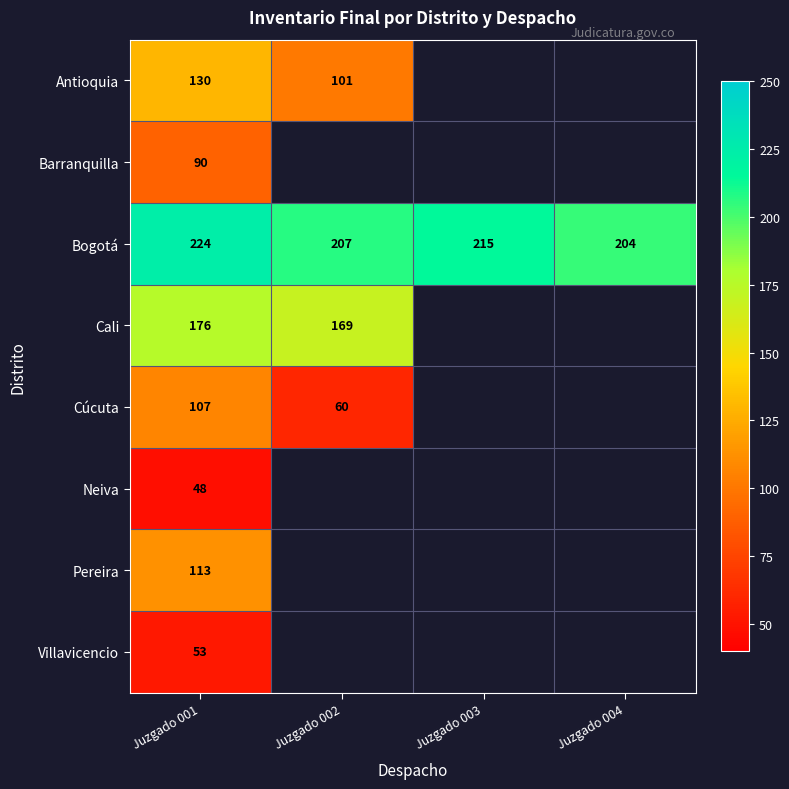

Is the value of Antioquia at Juzgado 001 greater than the value of Pereira at Juzgado 001?

Yes